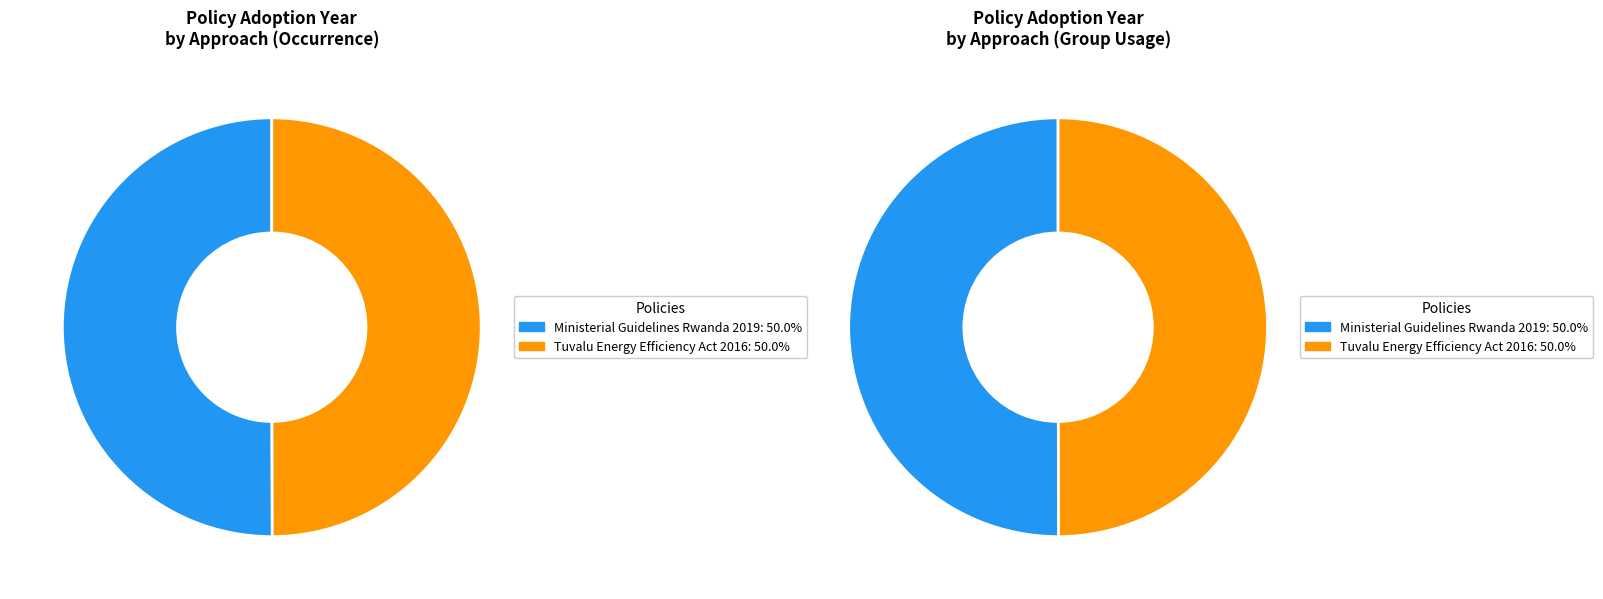

Combined, what portion of the pie is Mandatory (Rwanda, 2019) and Voluntary (Tuvalu, 2016)?

100.0%